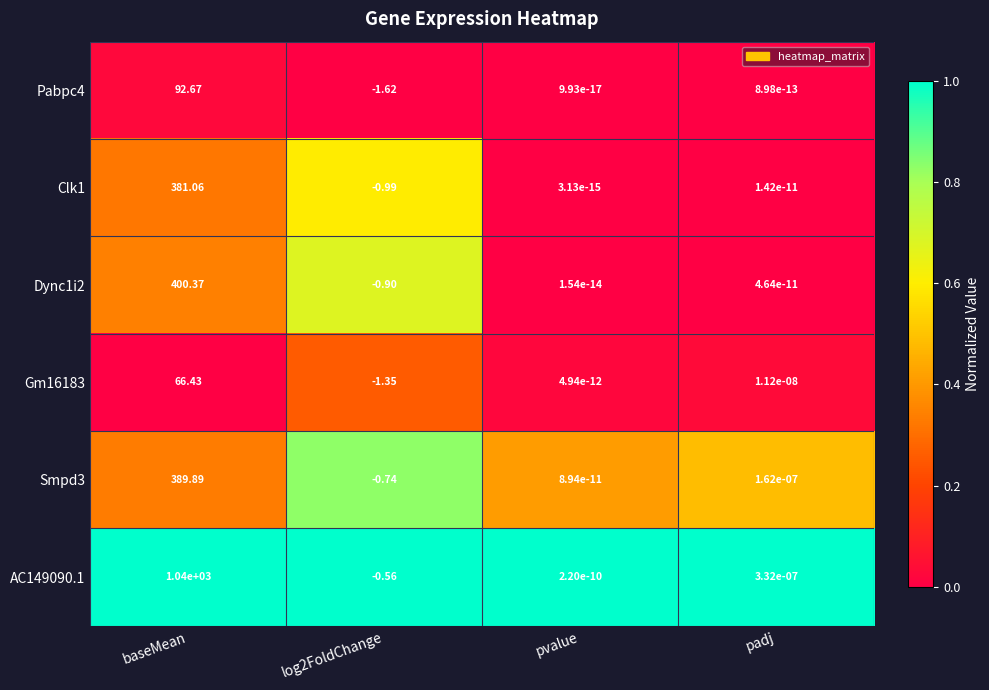

At which category is the sum across all series the highest?

baseMean